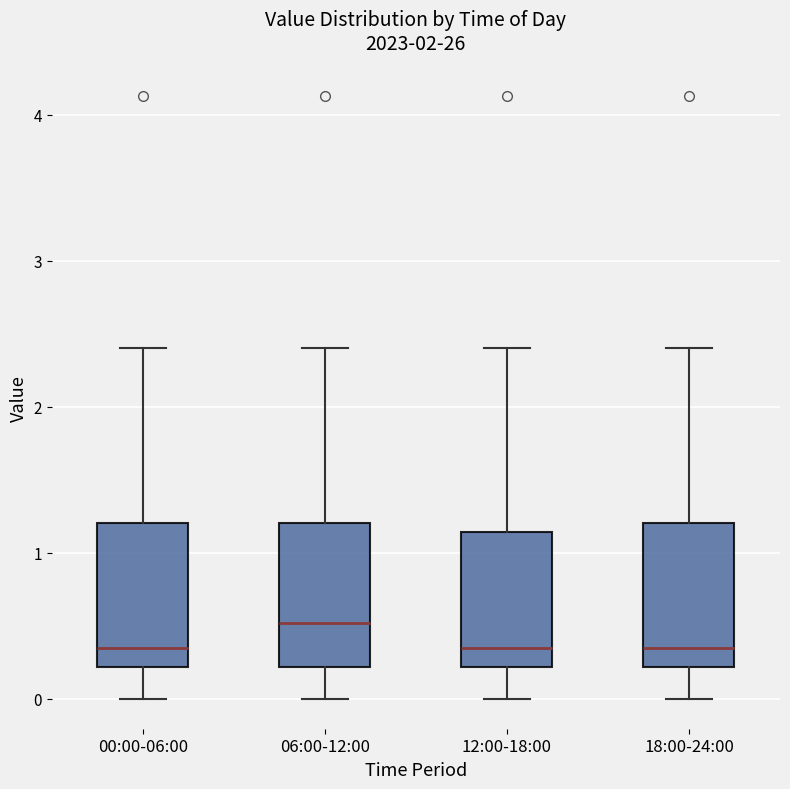

Which box has the highest median line?

06:00-12:00